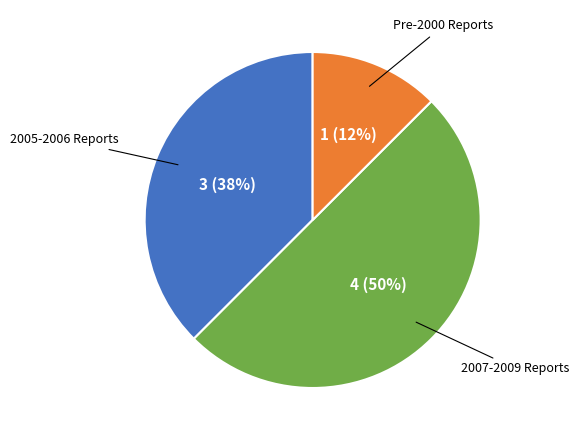

How many slices are in this pie chart?

3